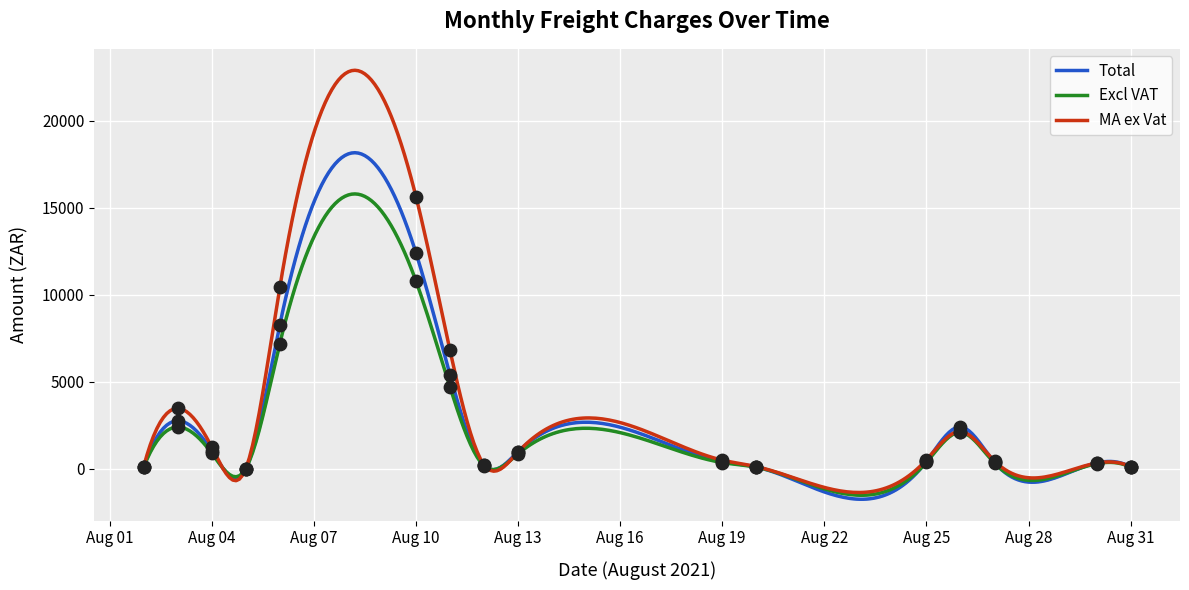

Which series has the largest Y range (max minus min)?

MA ex Vat